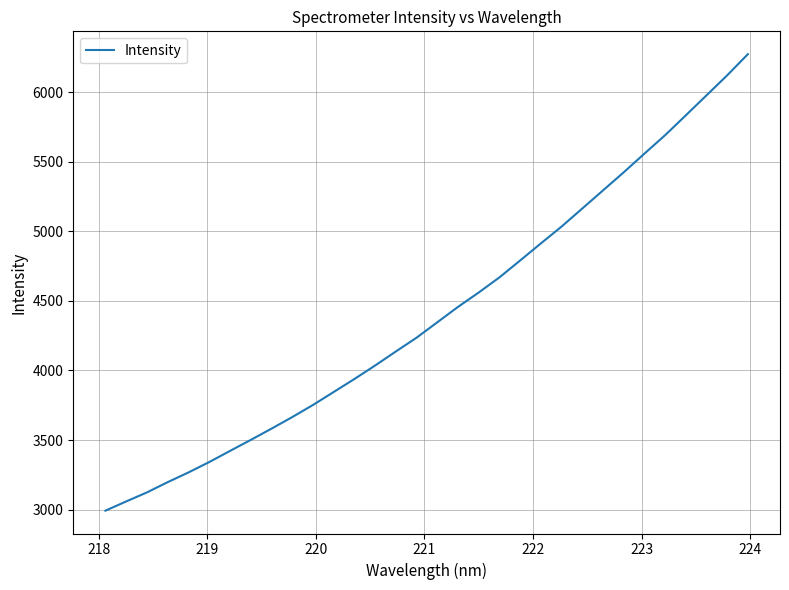

What is the maximum value shown in the chart?

6273.8